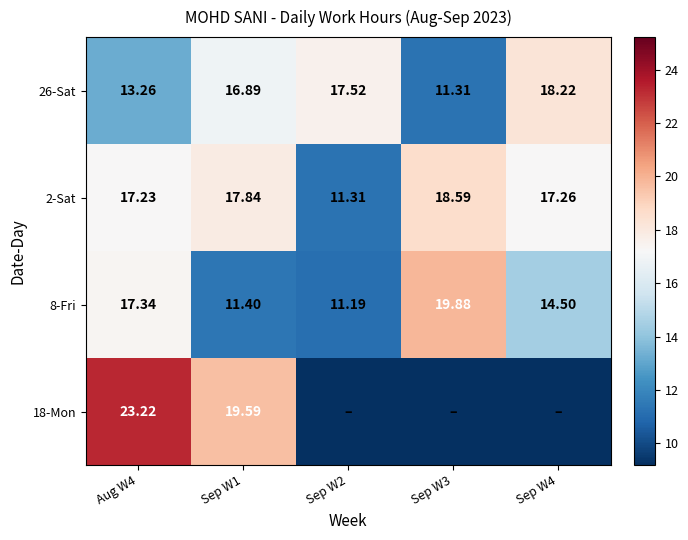

Which label corresponds to the largest value in the chart?

Aug W4